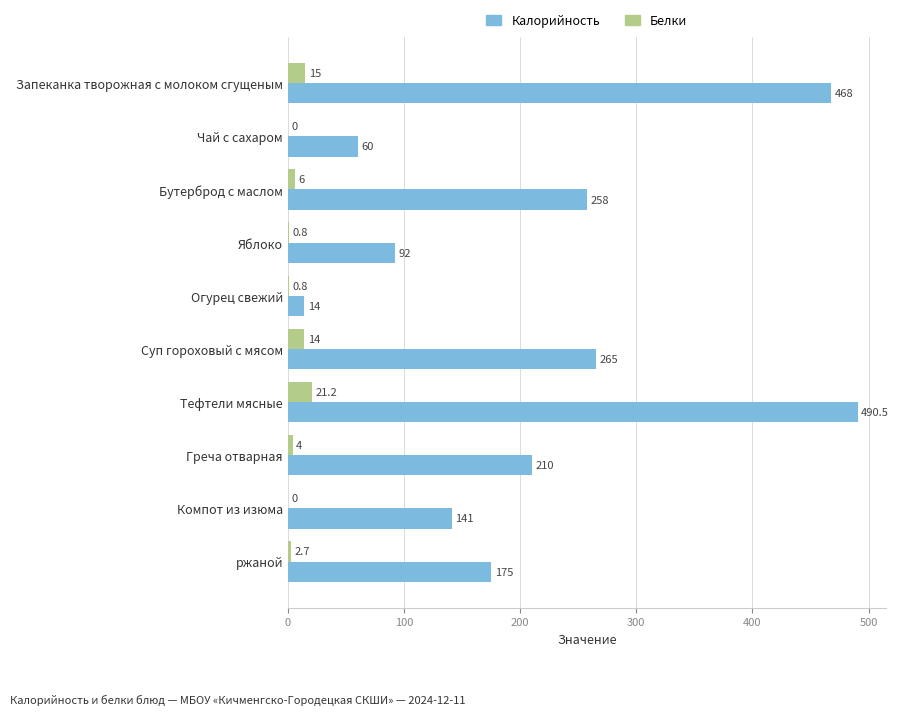

What is the sum of the Калорийность values at ржаной and Чай с сахаром?

235.0